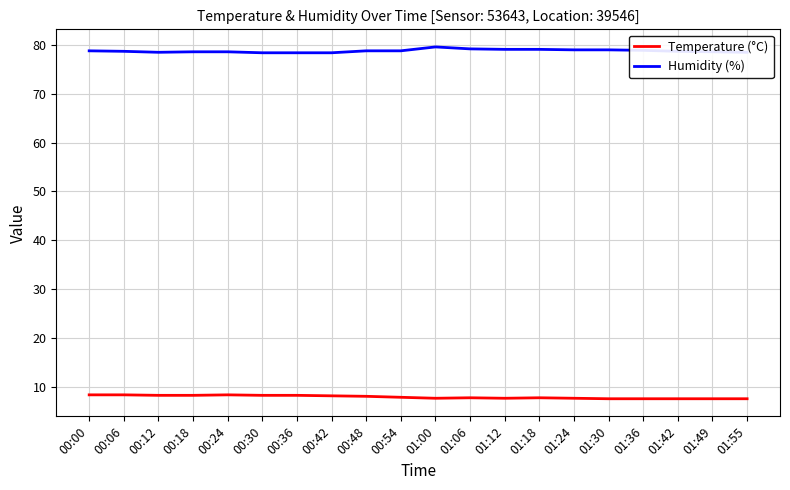

True or false: Humidity (%) and Temperature (°C) cross at least once.

False